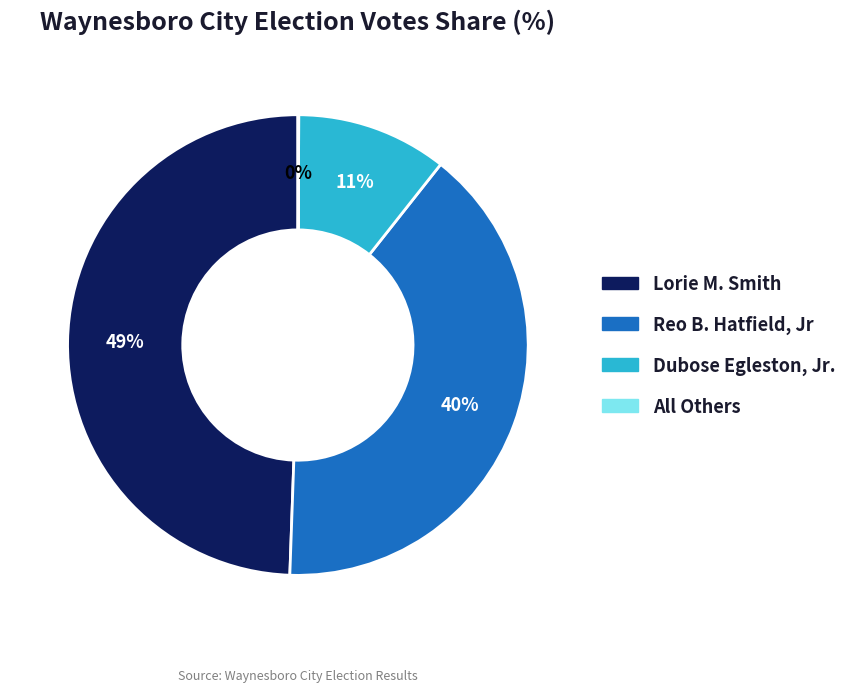

Does any single category account for the majority?

No